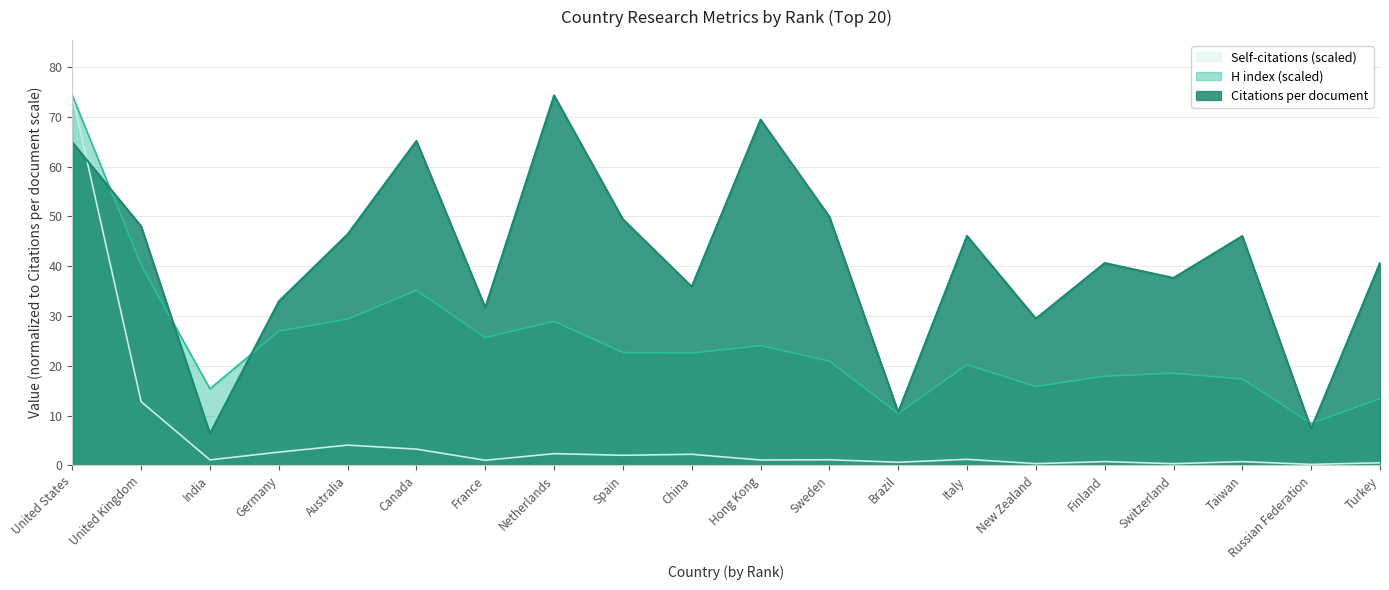

What is the spread (max minus min) of values at Italy?

44.9